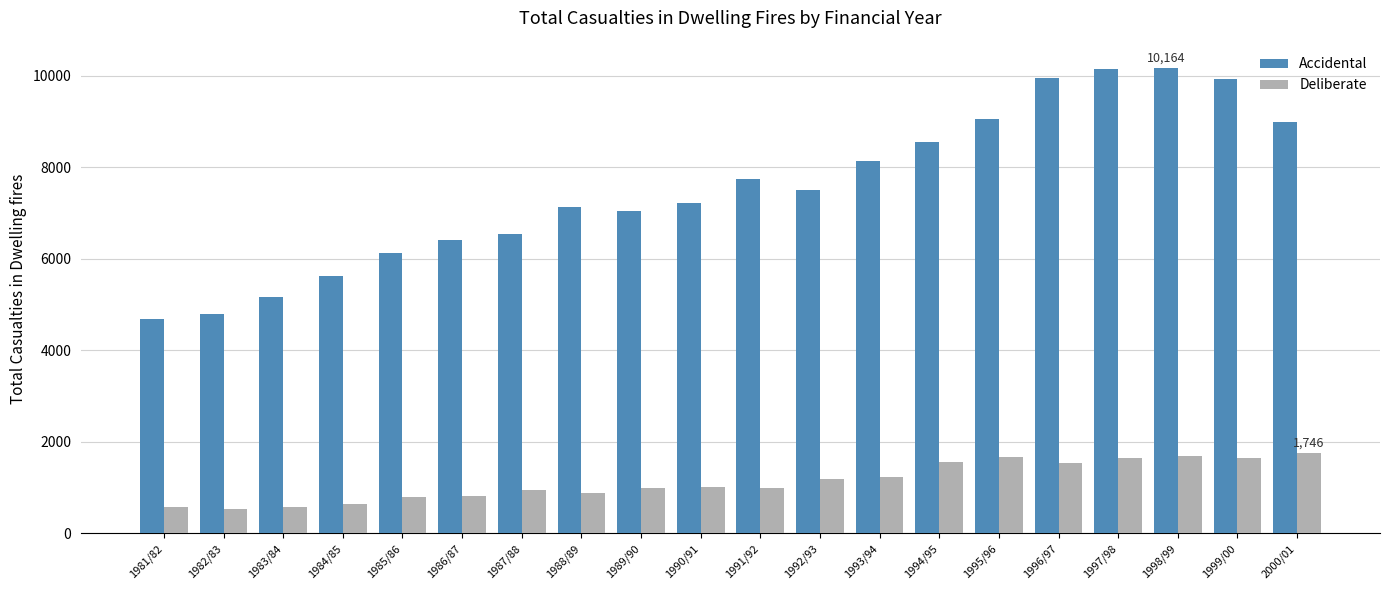

How many data points does each series have?

20